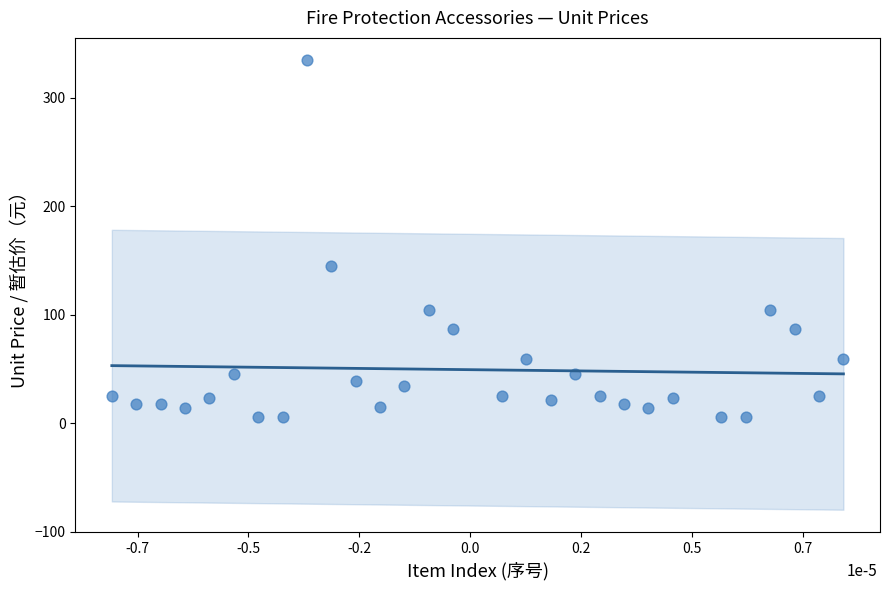

What Y value in the scatter plot is closest to 169?

145.2